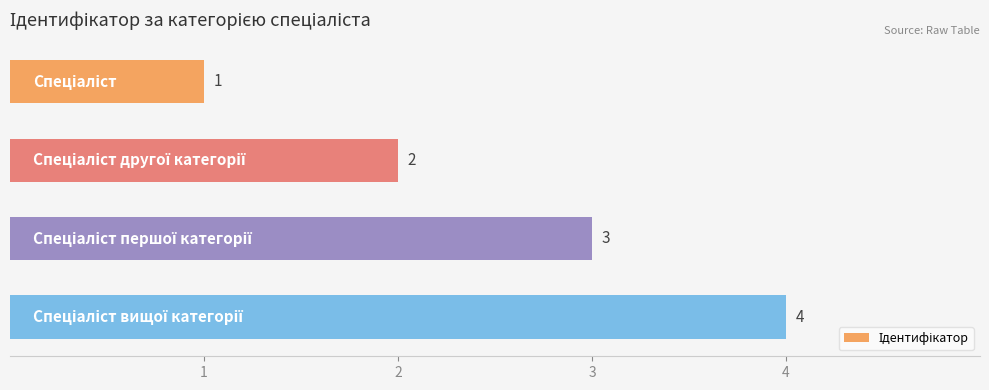

How many bars are there in total?

4